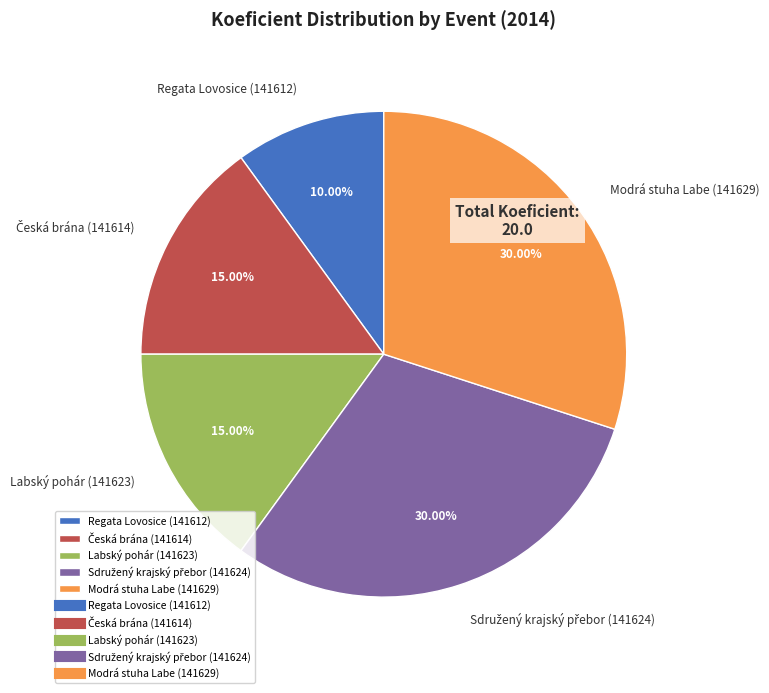

Count the number of slices in the pie.

5